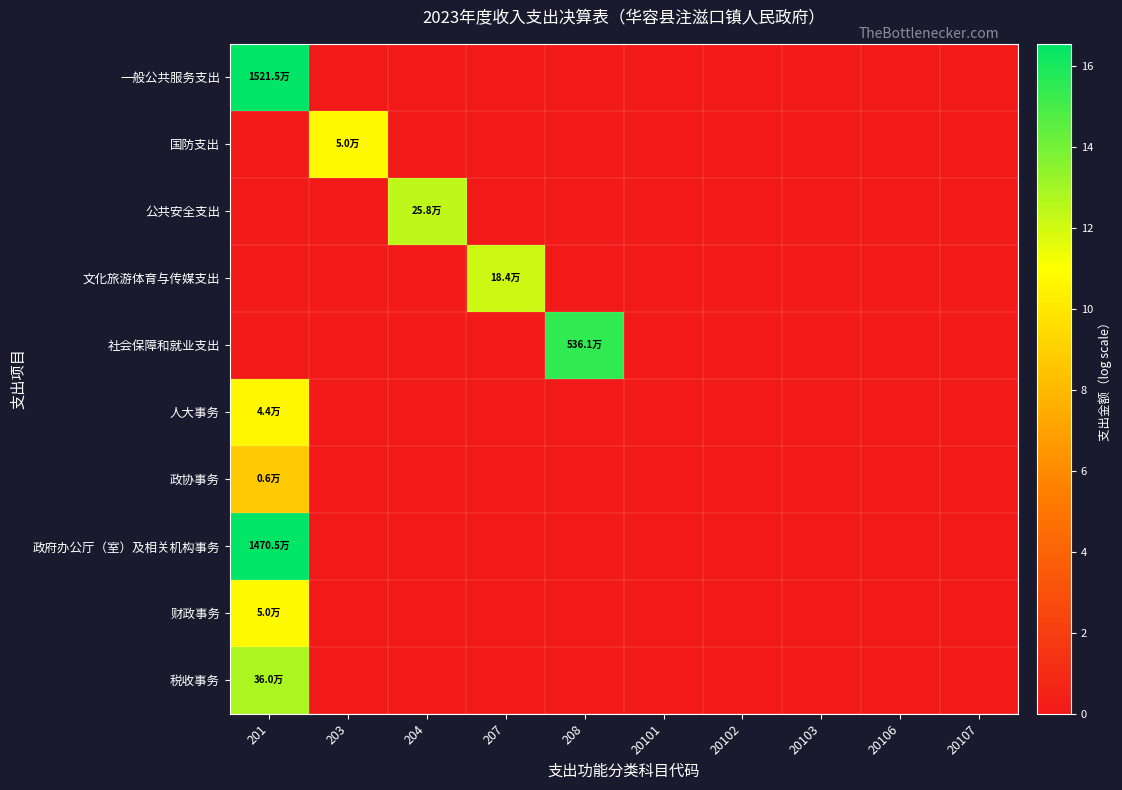

How many categories are shown in the chart?

10